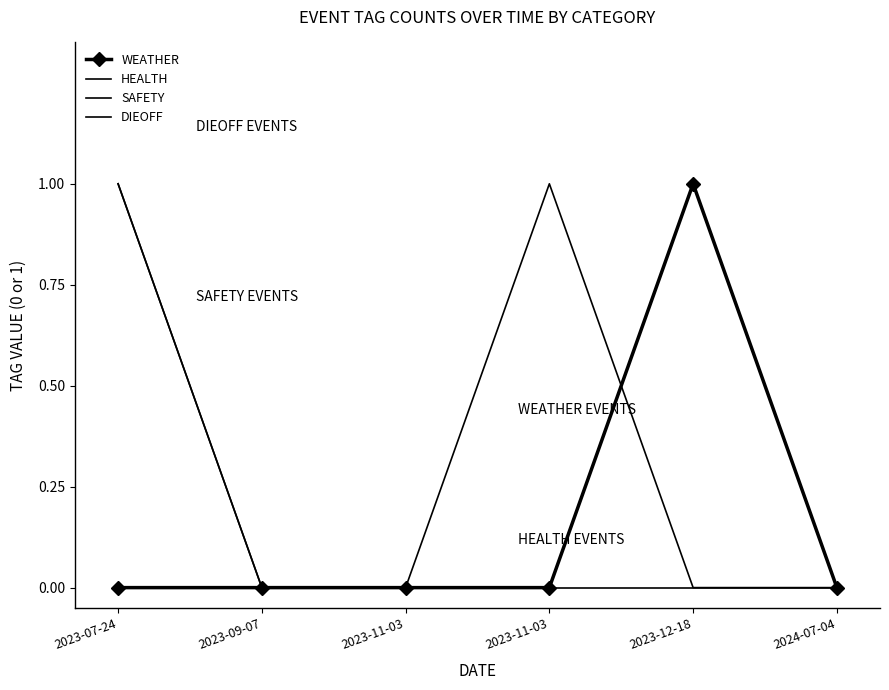

Reading left to right, extract all data points from this chart.

WEATHER: 2023-07-24=0	2023-09-07=0	2023-11-03=0	2023-11-03=0	2023-12-18=1	2024-07-04=0
HEALTH: 2023-07-24=0	2023-09-07=0	2023-11-03=0	2023-11-03=0	2023-12-18=0	2024-07-04=0
SAFETY: 2023-07-24=1	2023-09-07=0	2023-11-03=0	2023-11-03=0	2023-12-18=1	2024-07-04=0
DIEOFF: 2023-07-24=1	2023-09-07=0	2023-11-03=0	2023-11-03=1	2023-12-18=0	2024-07-04=0